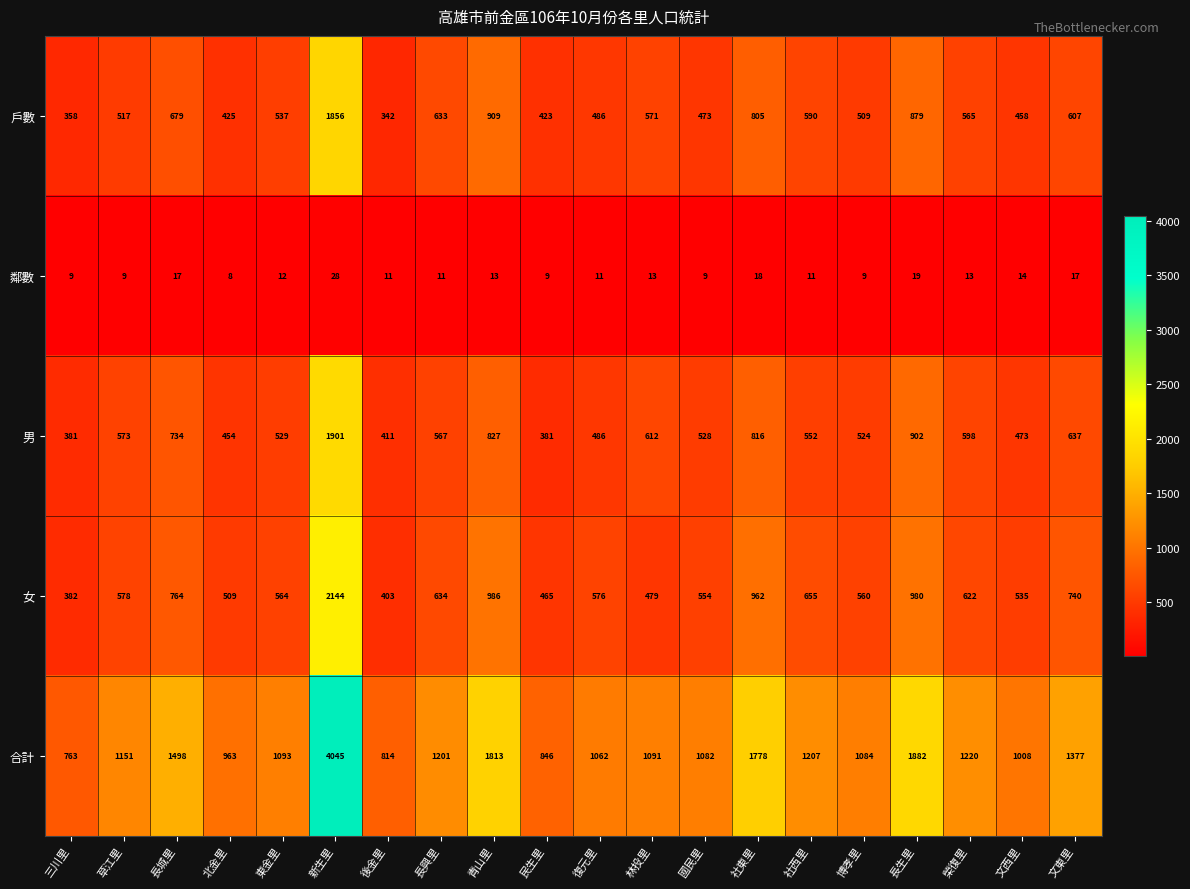

The value of 女 at 東金里 is 223. True or false?

False